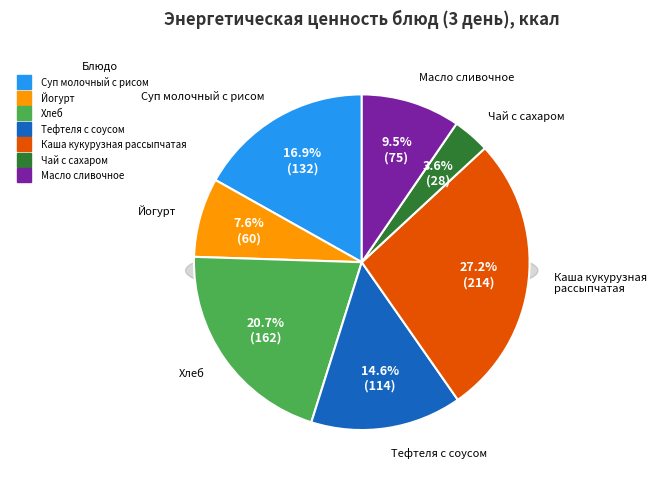

What is the largest slice in the pie chart?

Каша кукурузная рассыпчатая